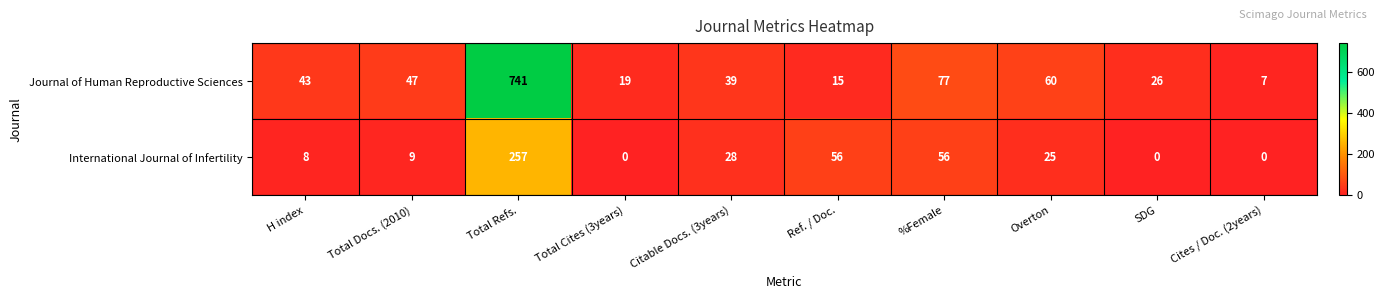

What is the average value of the Journal of Human Reproductive Sciences series?

107